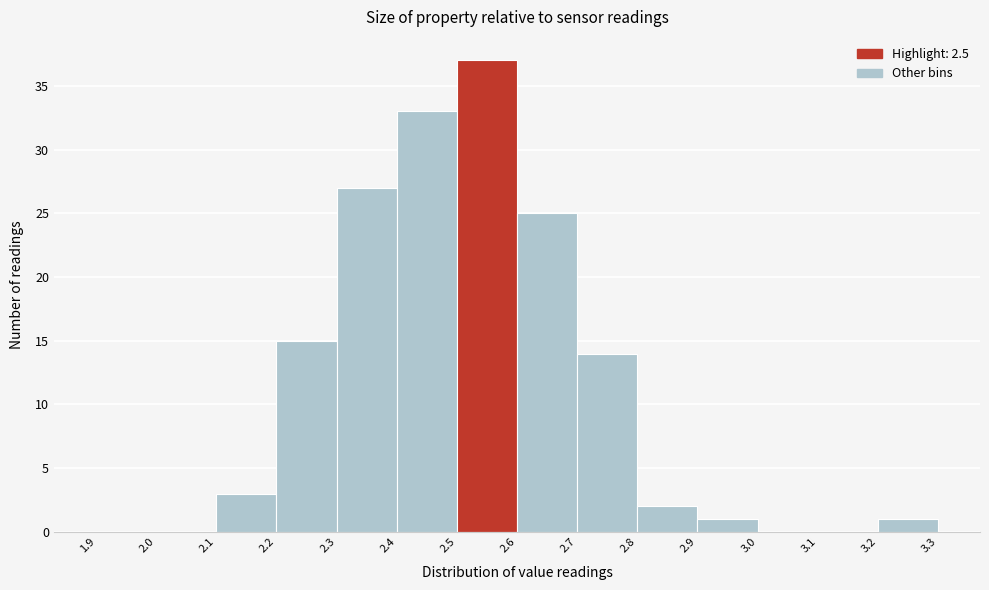

Over which range of the x-axis is the bar tallest?

2.5 to 2.6